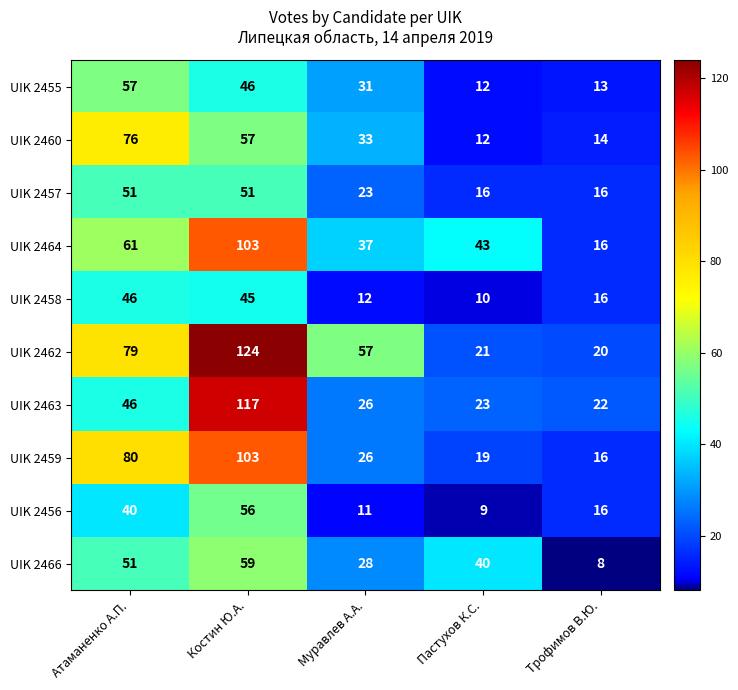

What is the total value across all series at Трофимов В.Ю.?

157